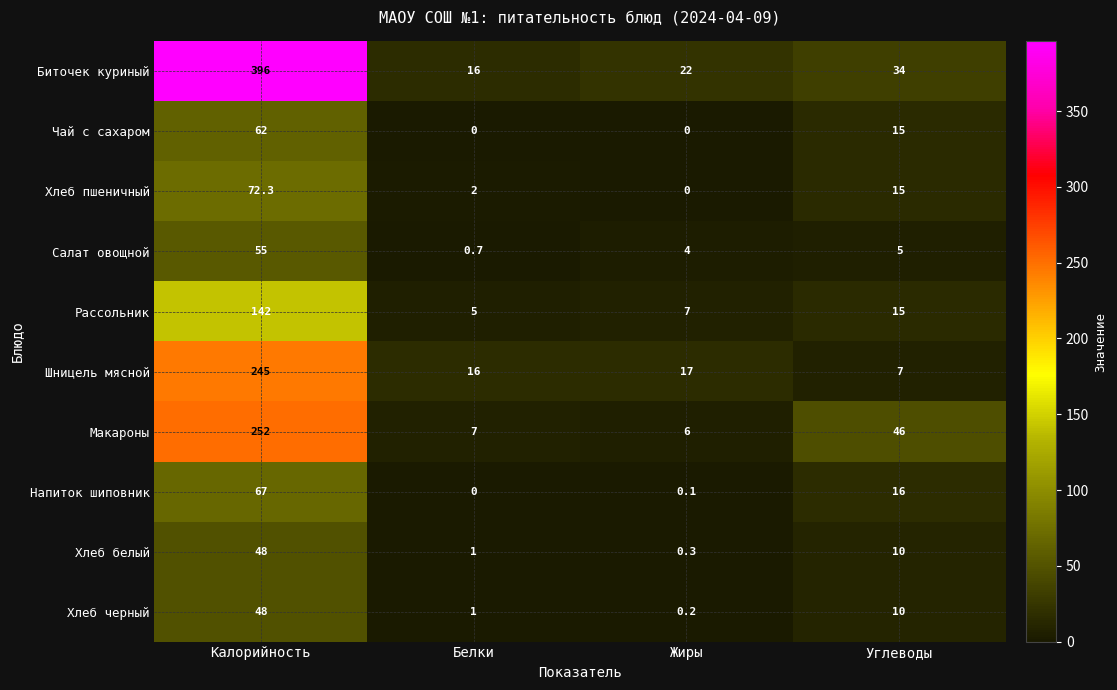

Which series has the largest range (max minus min)?

Биточек куриный